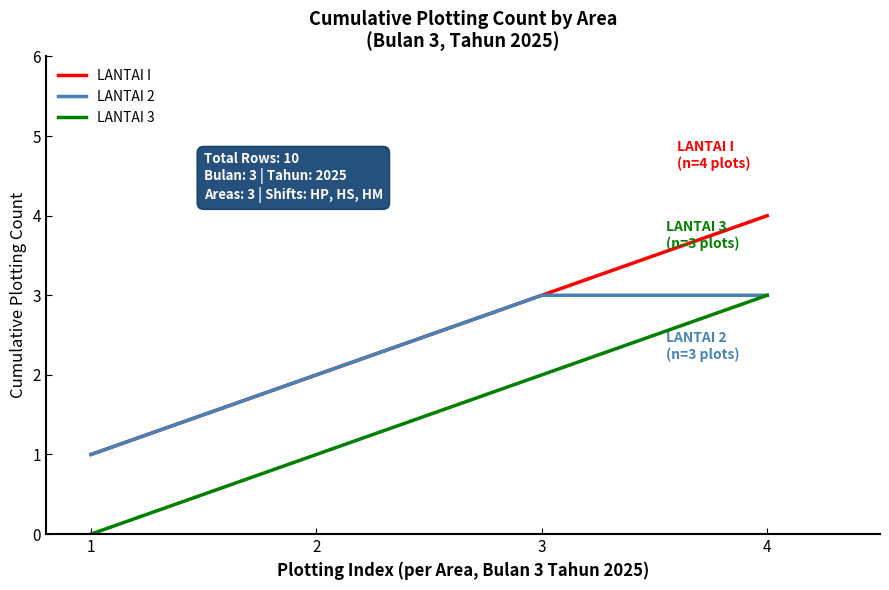

Reading left to right, extract all data points from this chart.

LANTAI I: 1	2	3	4
LANTAI 2: 1	2	3	3
LANTAI 3: 0	1	2	3